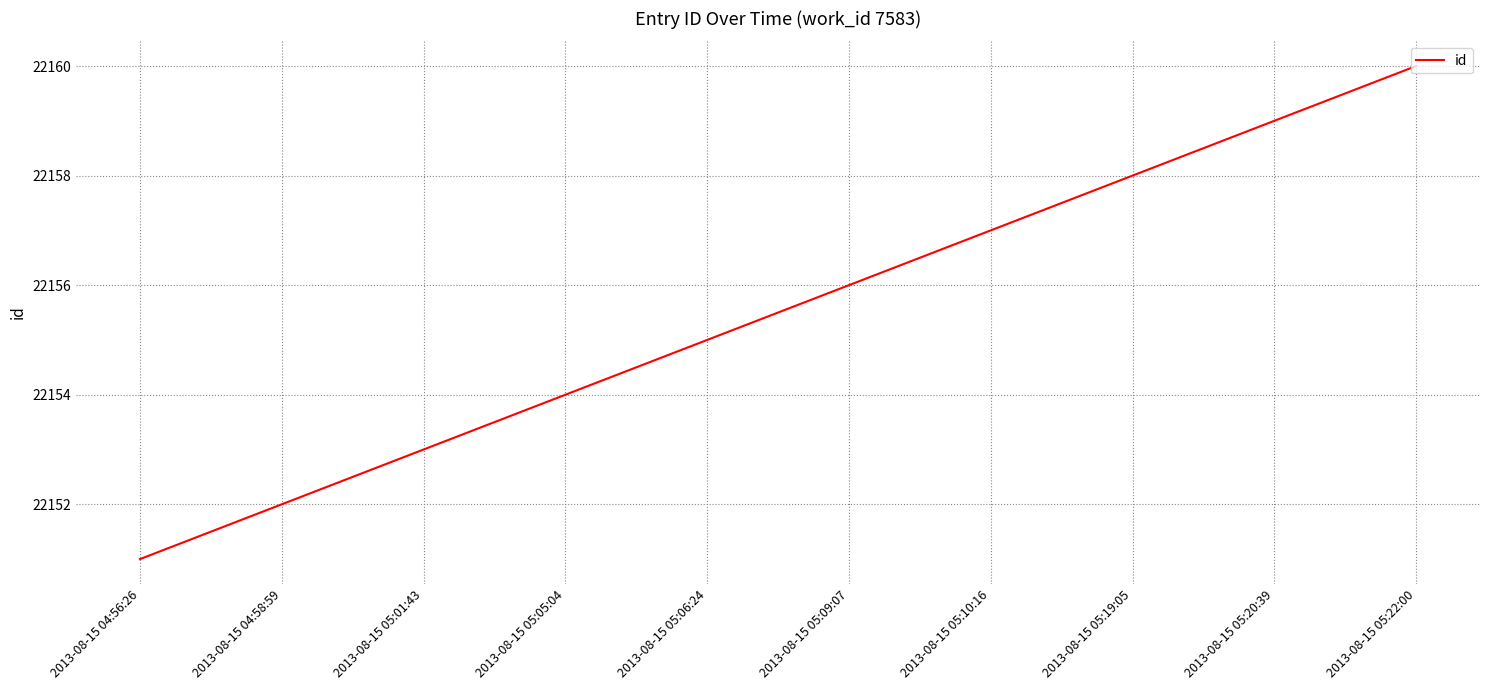

Reading left to right, extract all data points from this chart.

2013-08-15 04:56:26=22151	2013-08-15 04:58:59=22152	2013-08-15 05:01:43=22153	2013-08-15 05:05:04=22154	2013-08-15 05:06:24=22155	2013-08-15 05:09:07=22156	2013-08-15 05:10:16=22157	2013-08-15 05:19:05=22158	2013-08-15 05:20:39=22159	2013-08-15 05:22:00=22160